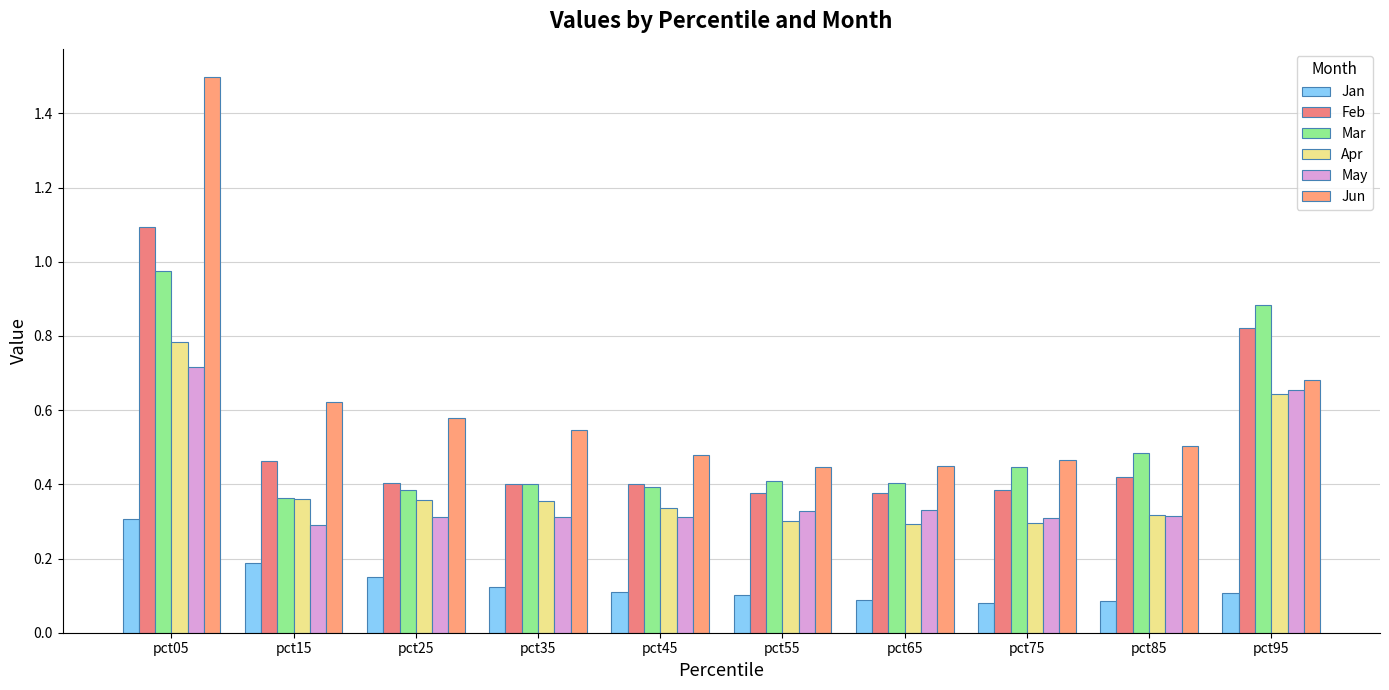

The value of Apr at pct65 is 0.3. True or false?

True